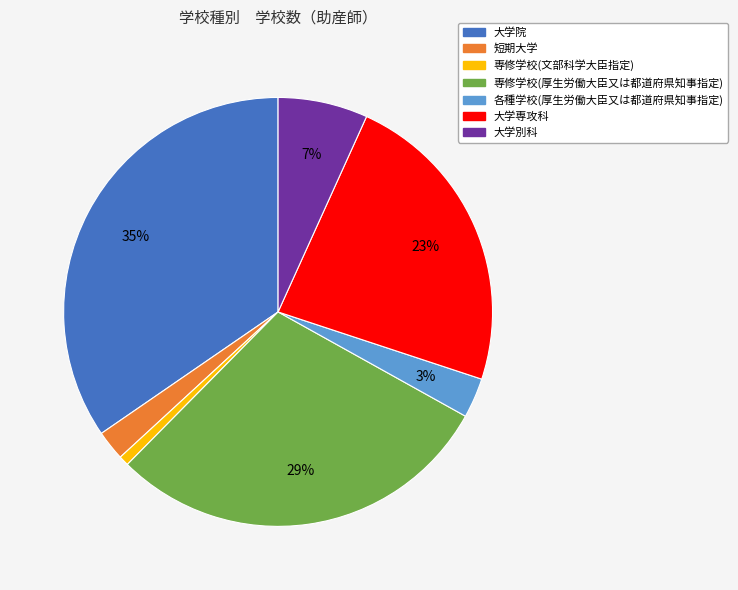

To the nearest percent, what is the difference between the 大学専攻科 and 各種学校(厚生労働大臣又は都道府県知事指定) slice percentages?

20%